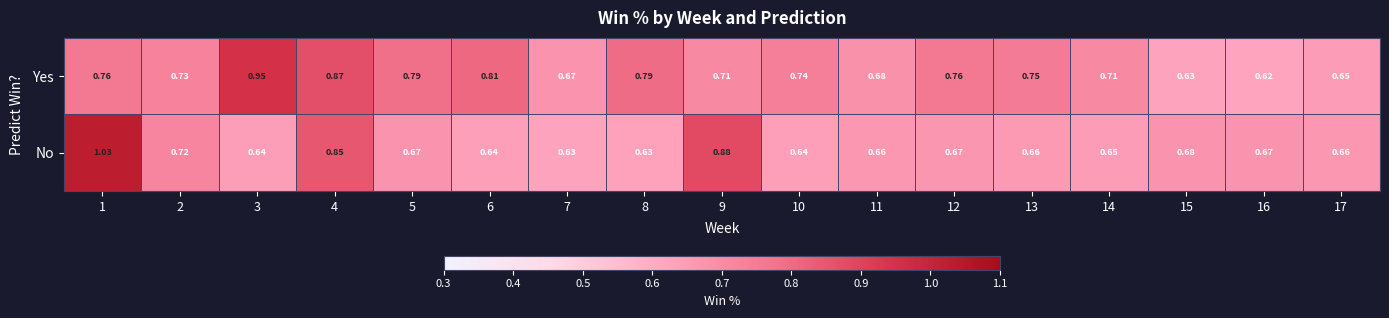

Is the value of Yes at 16 greater than the value of No at 11?

No